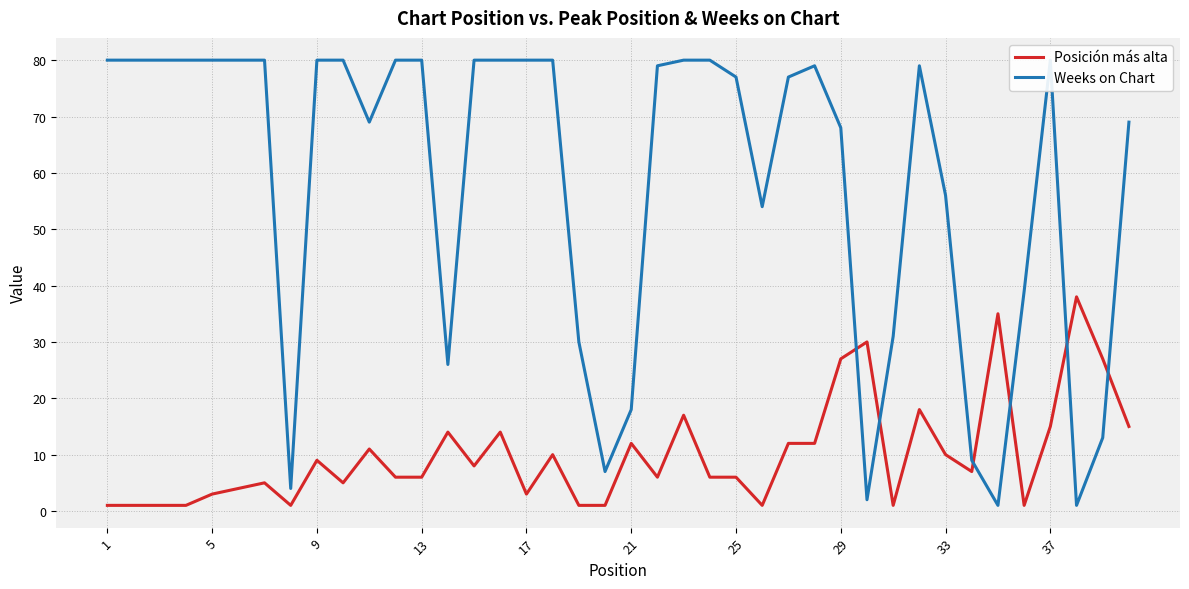

Which series has the largest range (max minus min)?

Weeks on Chart